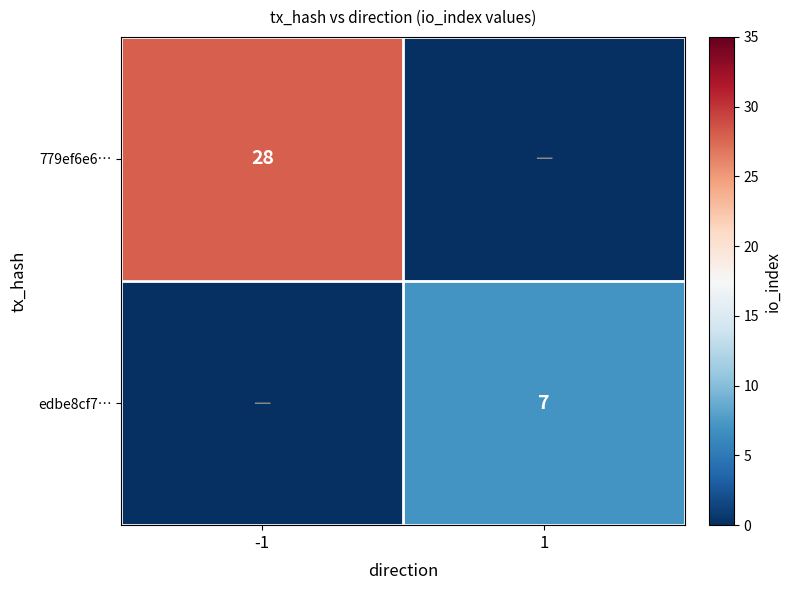

The value of edbe8cf7… at 1 is 7. True or false?

True